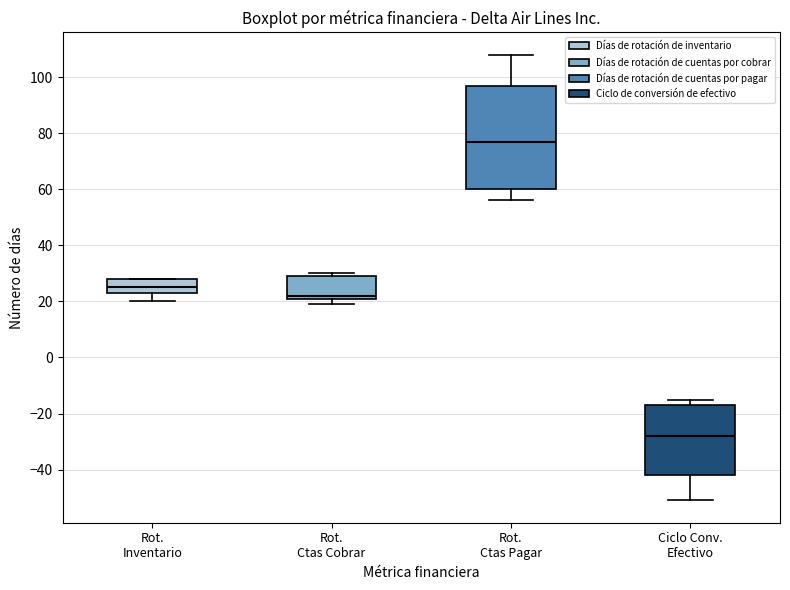

Comparing the boxes themselves (not the whiskers), which one is the tallest?

Rot. Ctas Pagar